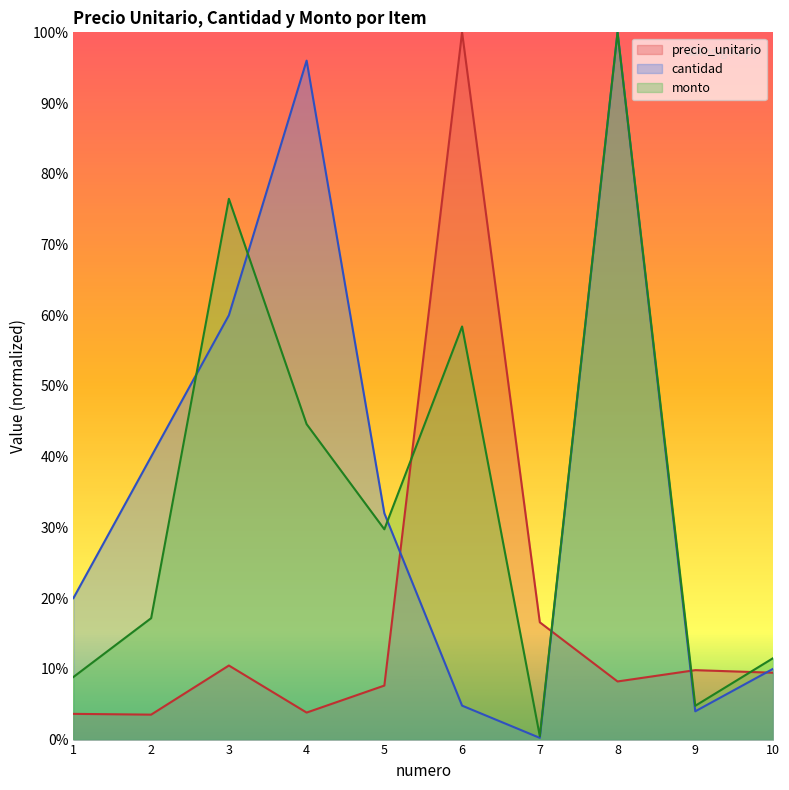

At 4, list the series in order from smallest to largest.

precio_unitario, monto, cantidad